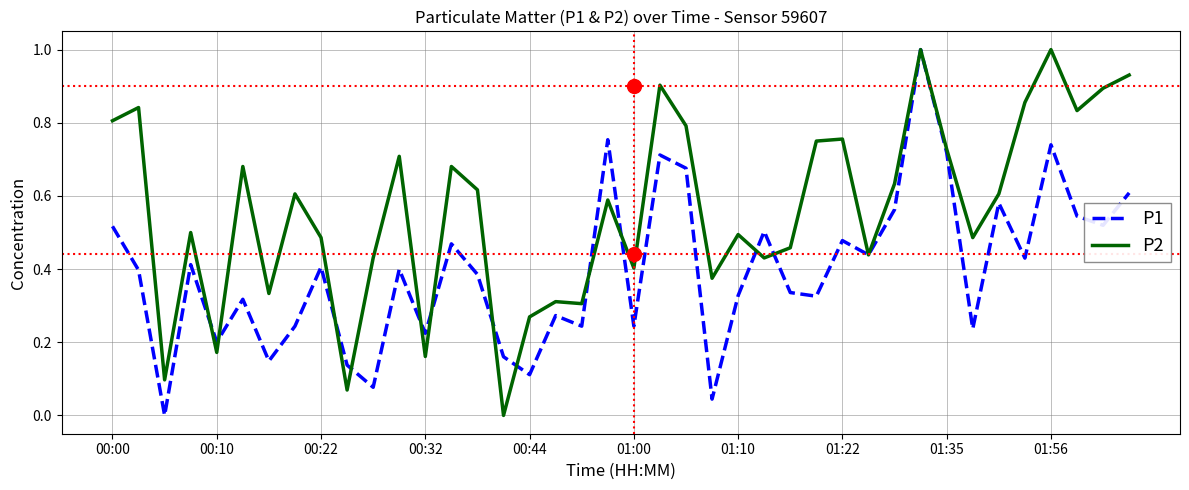

True or false: P2 and P1 cross at least once.

True